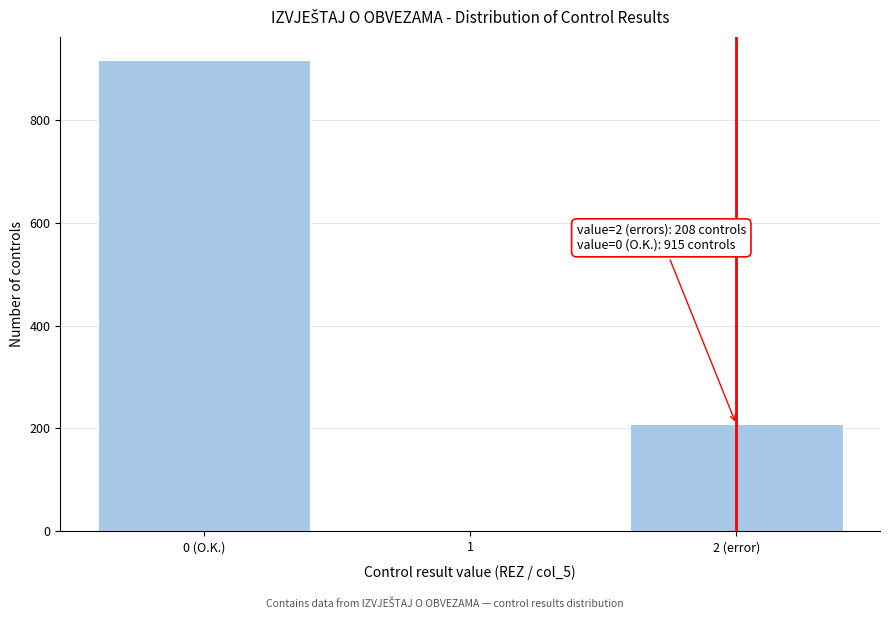

Reading left to right, extract all data points from this chart.

0 (O.K.)=915	1=0	2 (error)=208